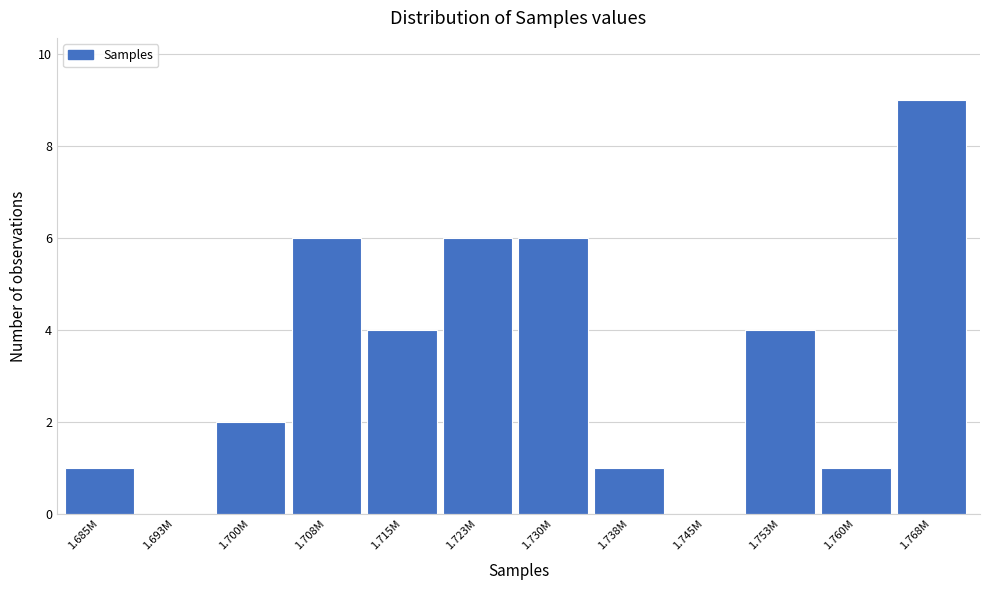

Reading right to left, transcribe all the data shown in this chart.

1.768M=9	1.760M=1	1.753M=4	1.745M=0	1.738M=1	1.730M=6	1.723M=6	1.715M=4	1.708M=6	1.700M=2	1.693M=0	1.685M=1